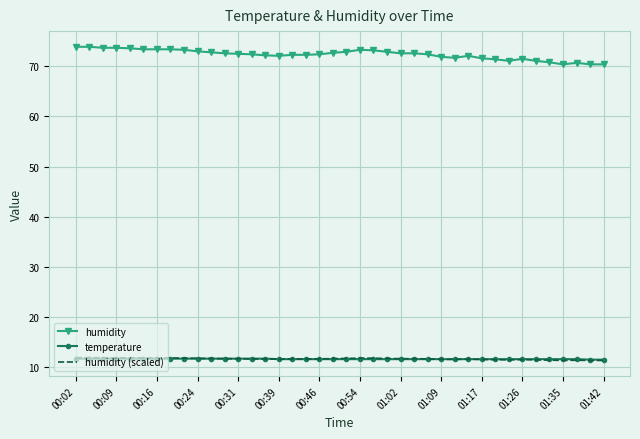

How many series are shown in this chart?

3